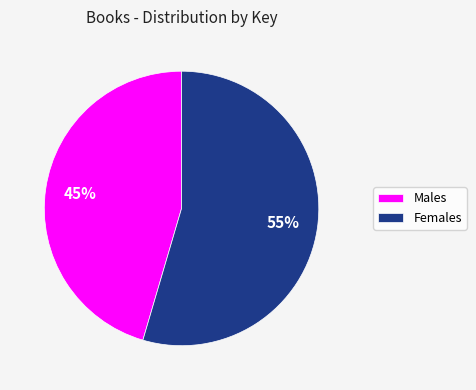

True or false: Females accounts for 63% of the total.

False